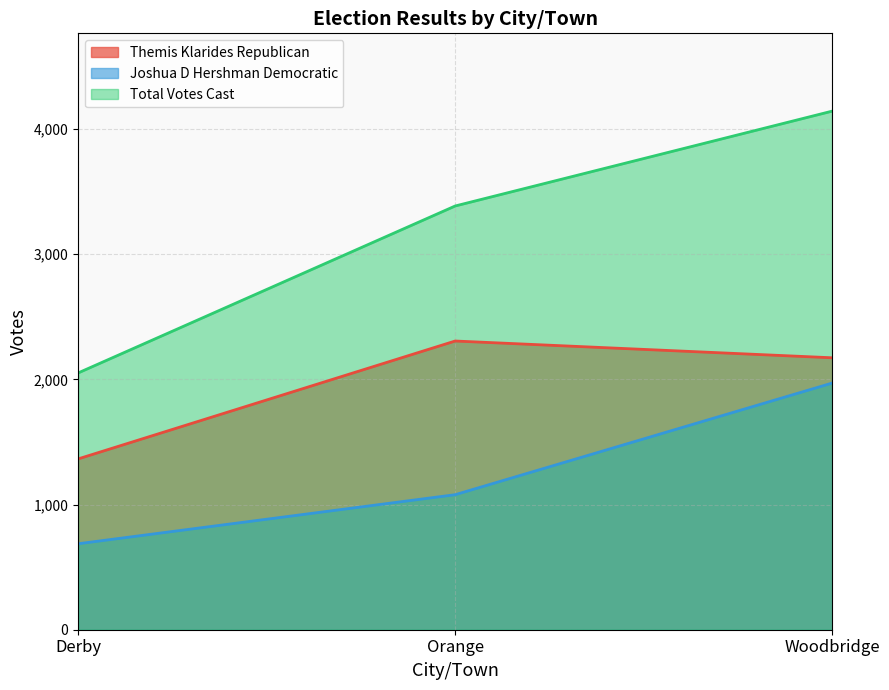

What is the label of the 2nd point from the right?

Orange